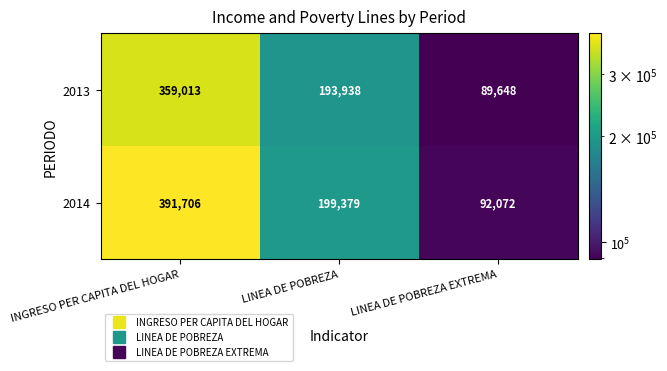

Is it true that 2013 equals 525690 at INGRESO PER CAPITA DEL HOGAR?

False